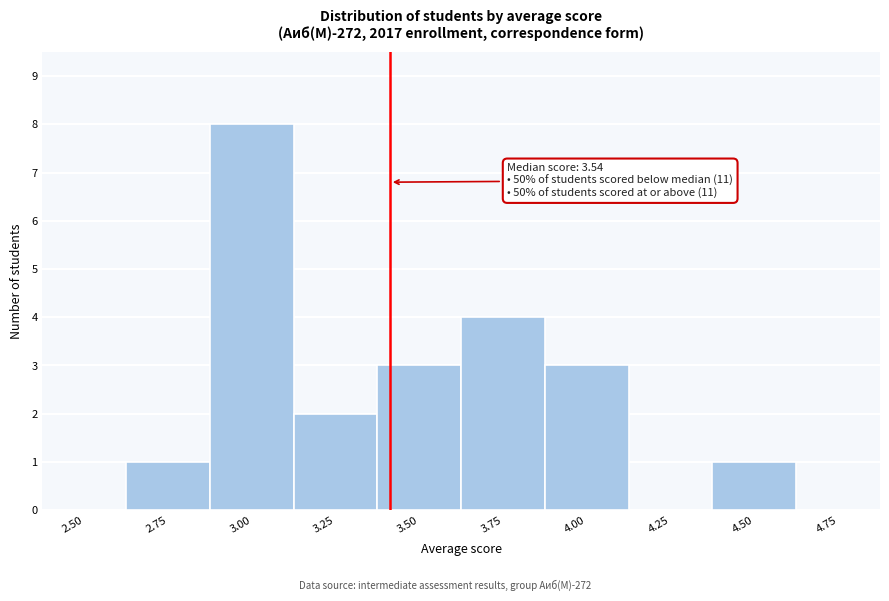

Reading left to right, transcribe all the data shown in this chart.

2.50=0	2.75=1	3.00=8	3.25=2	3.50=3	3.75=4	4.00=3	4.25=0	4.50=1	4.75=0